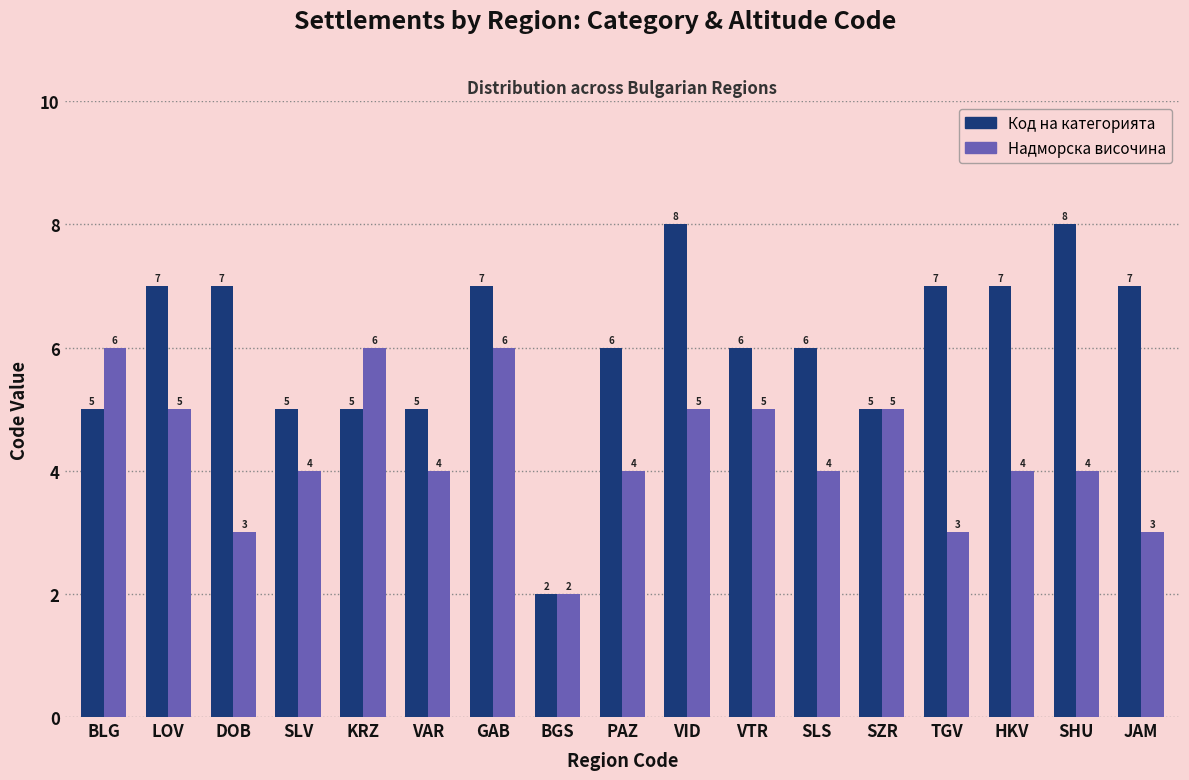

How many distinct data groups are displayed?

2